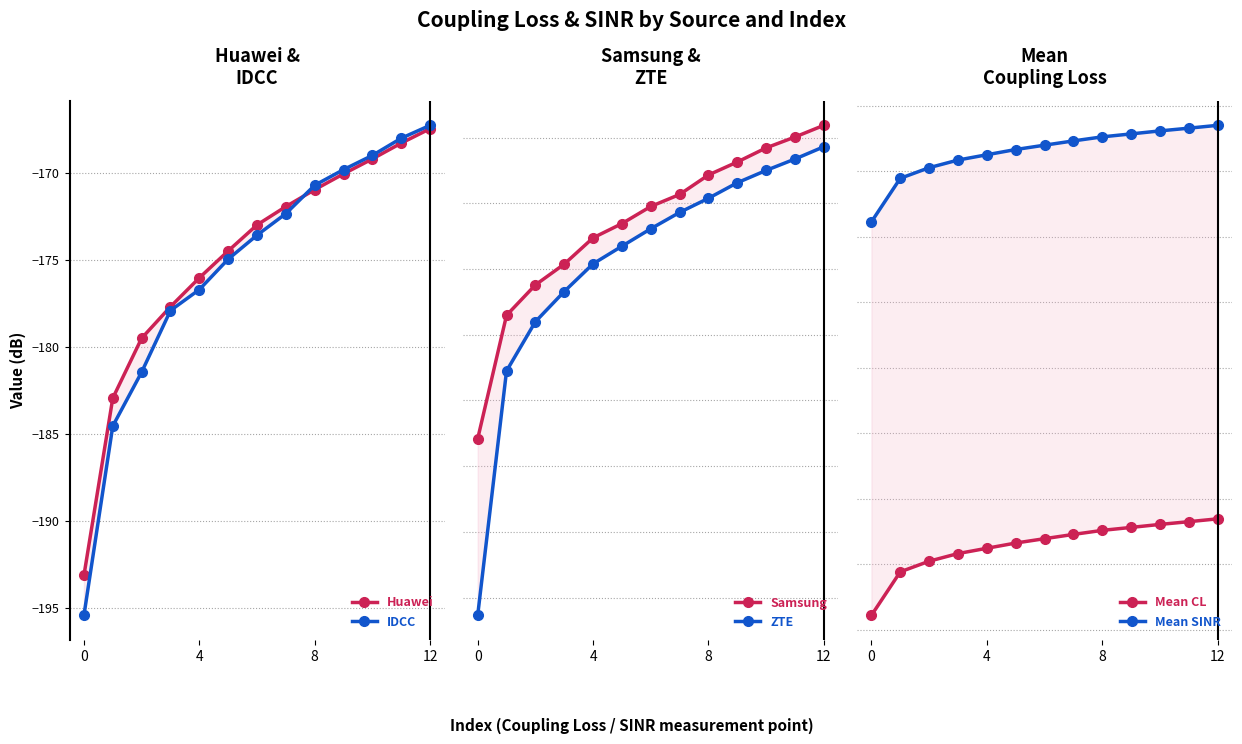

What is the greatest value displayed?

-46.0